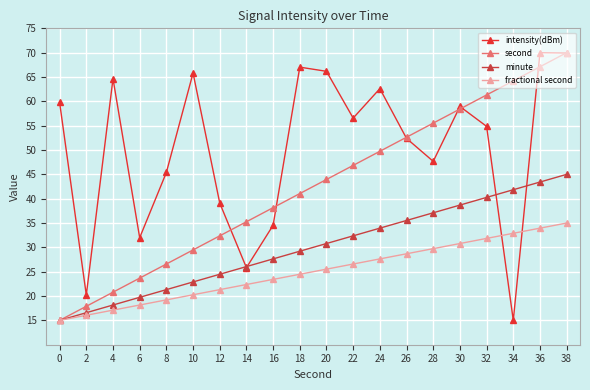

Does the chart have visible grid lines?

Yes